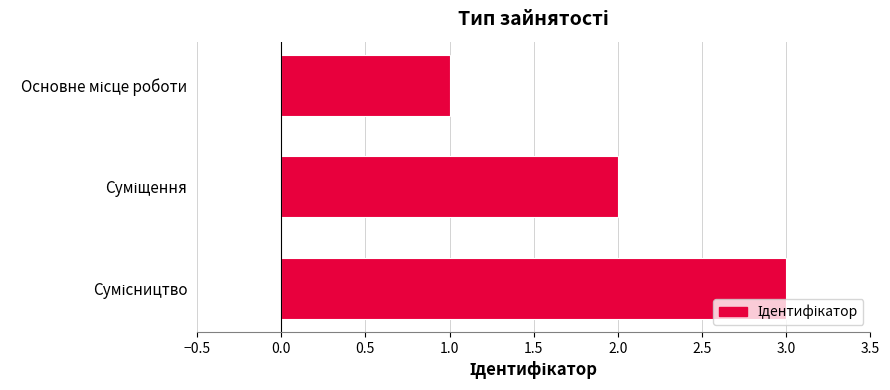

What is the sum of all values?

6